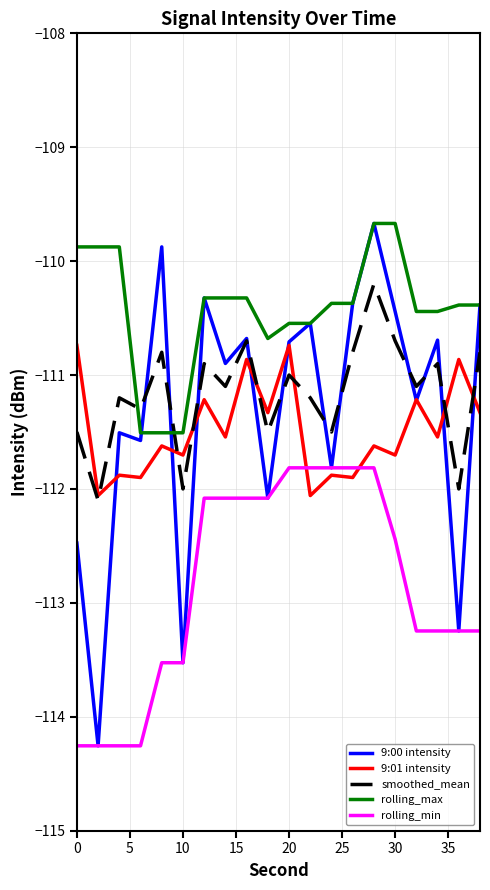

After their last crossing, which series has the higher values: rolling_max or smoothed_mean?

rolling_max